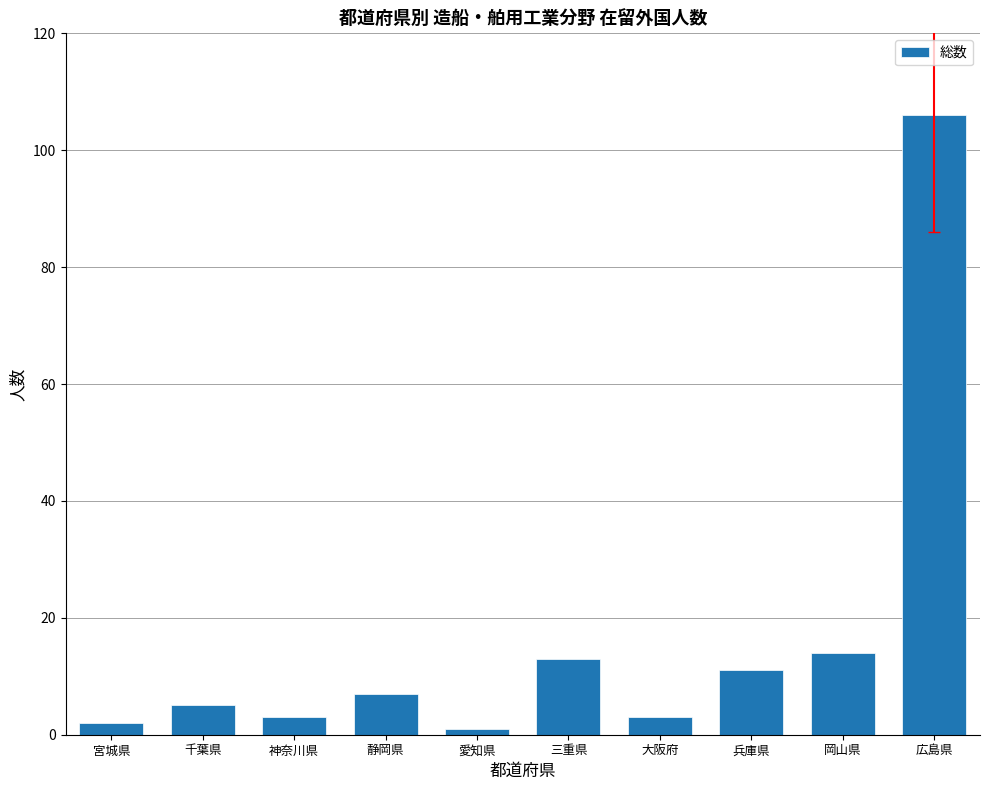

What is the difference between the values at 岡山県 and 大阪府?

11